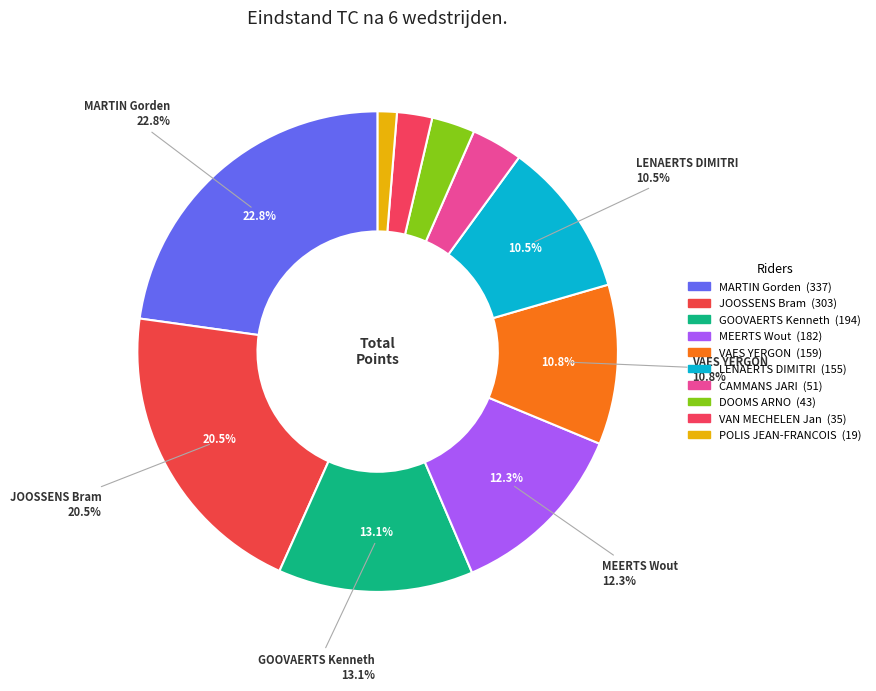

Rank the categories by value from highest to lowest.

MARTIN Gorden, JOOSSENS Bram, GOOVAERTS Kenneth, MEERTS Wout, VAES YERGON, LENAERTS DIMITRI, CAMMANS JARI, DOOMS ARNO, VAN MECHELEN Jan, POLIS JEAN-FRANCOIS